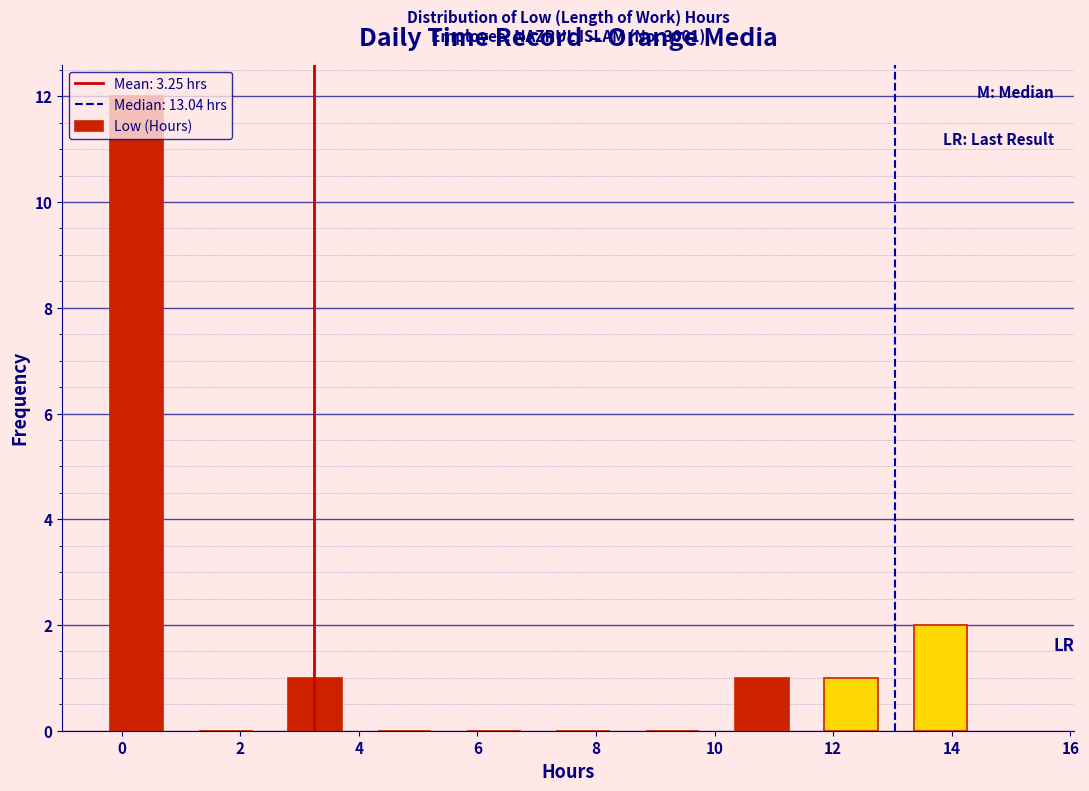

Over which range of the x-axis is the bar tallest?

-0.4 to 1.0